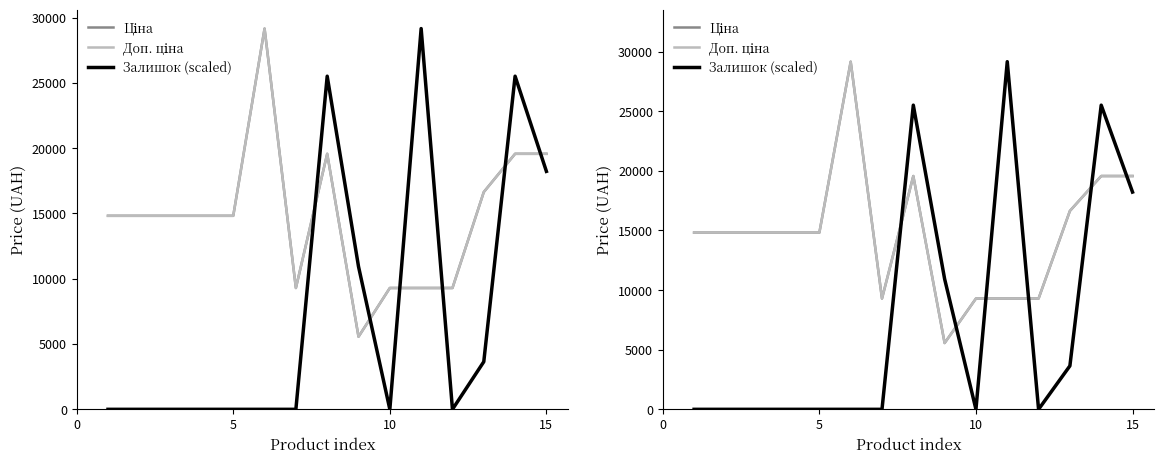

What are all the series names shown in the legend?

Ціна, Доп. ціна, Залишок (scaled)